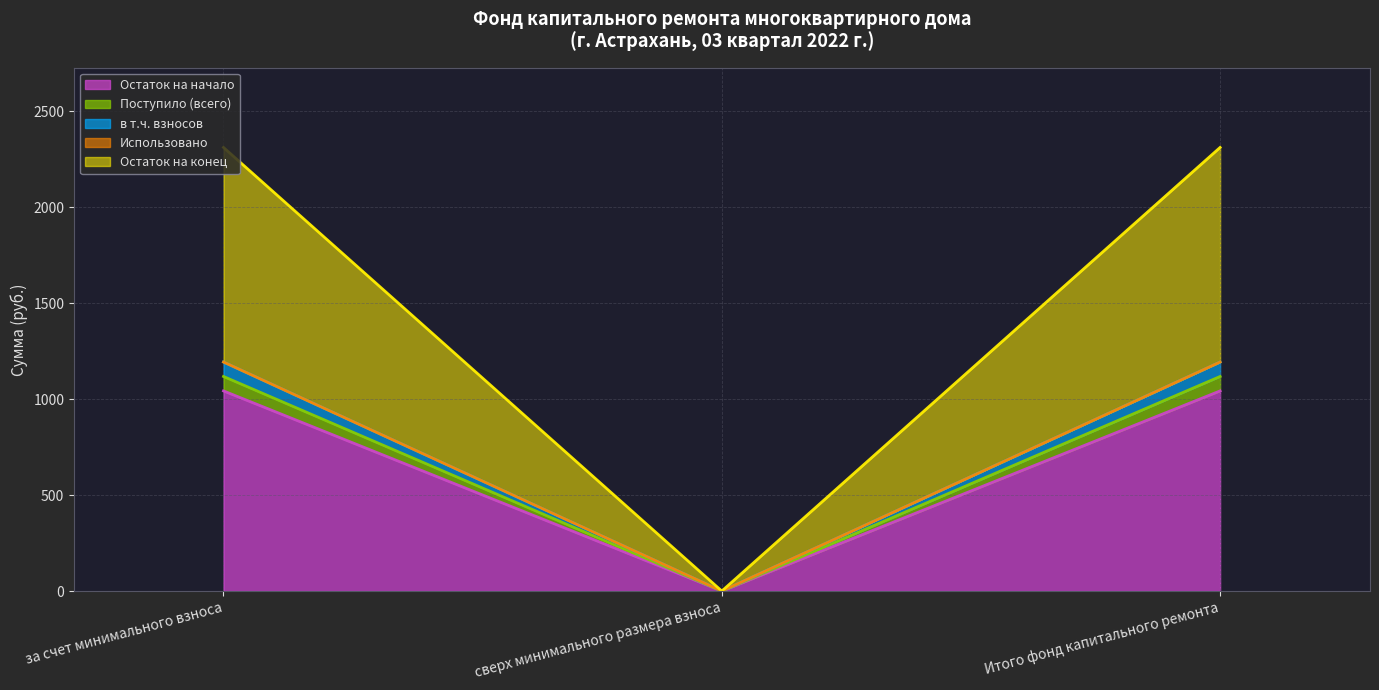

Does the chart have visible grid lines?

Yes